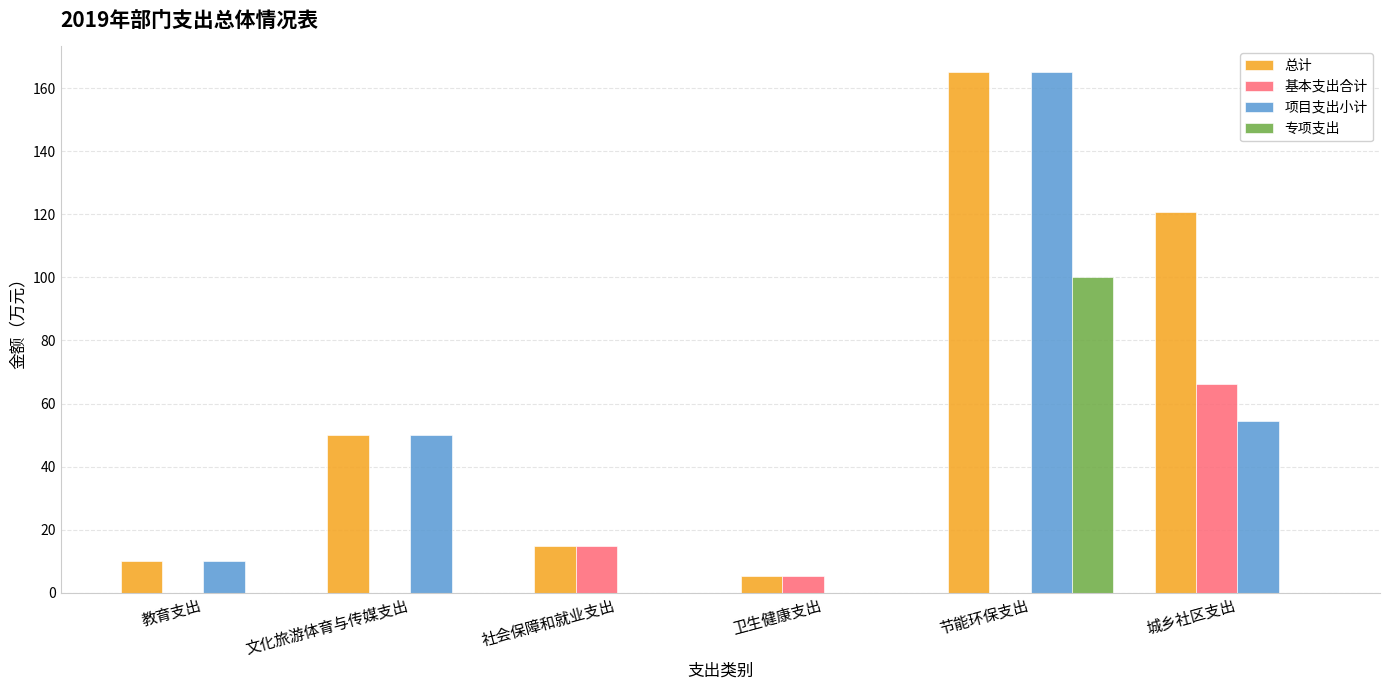

The 专项支出 series shows 0.0 at 教育支出. True or false?

True